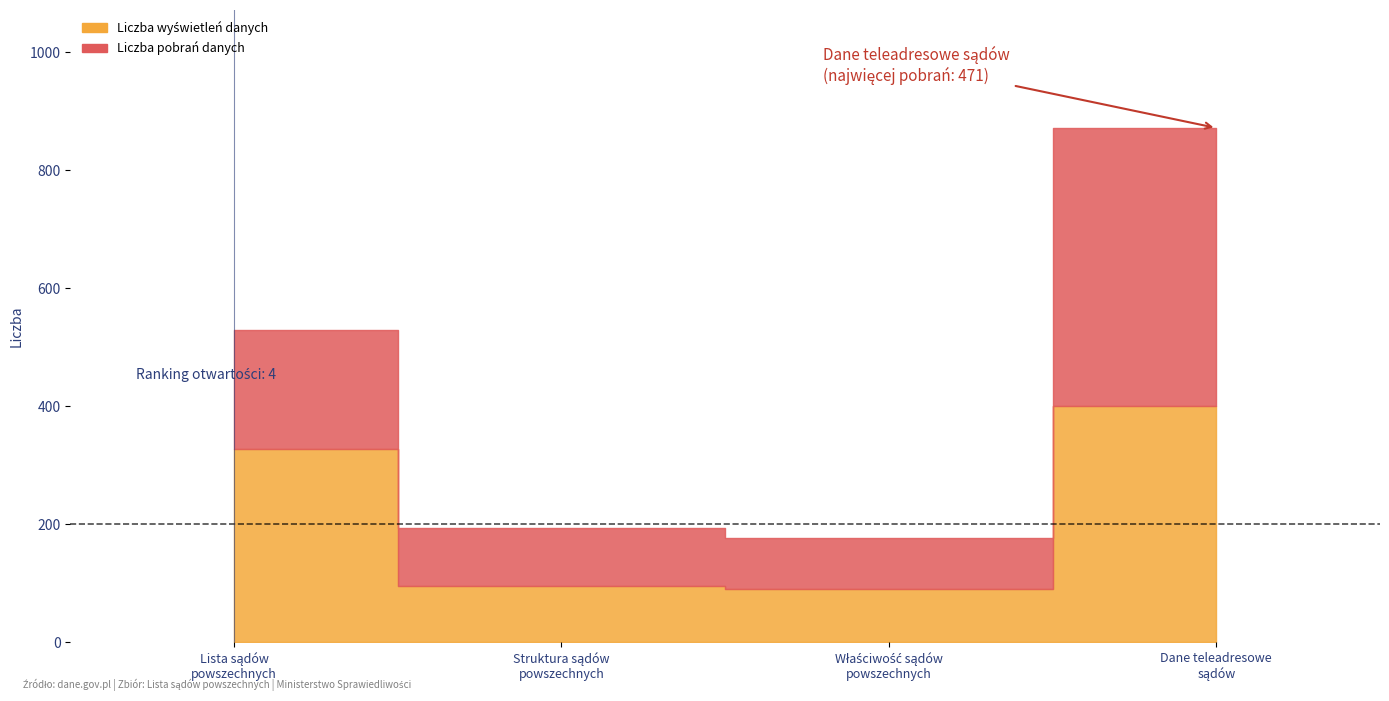

Reading left to right, what are all the values shown in this chart?

Liczba wyświetleń danych: 327	96	90	401
Liczba pobrań danych: 203	97	87	471